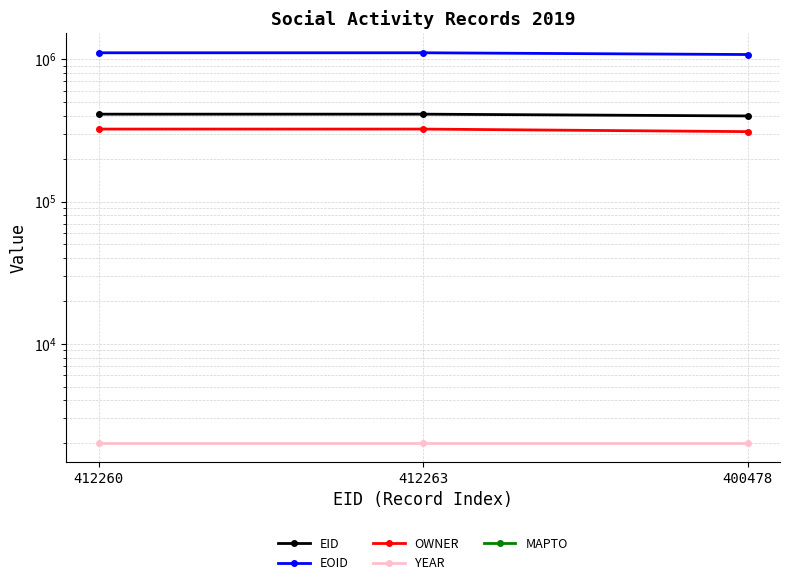

List the labels in order of YEAR value, smallest first.

412260, 412263, 400478